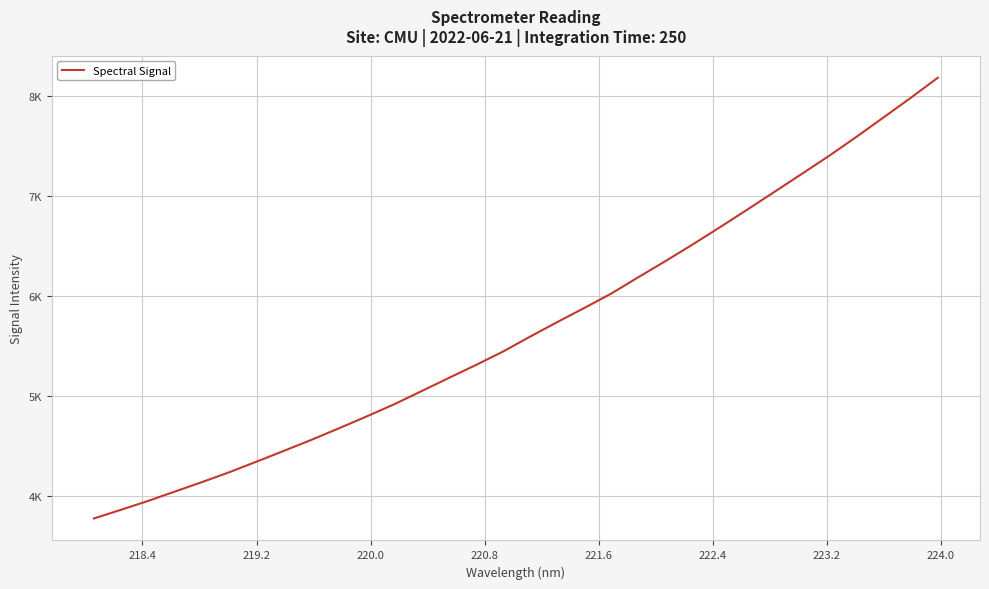

What is the greatest value displayed?

8185.6